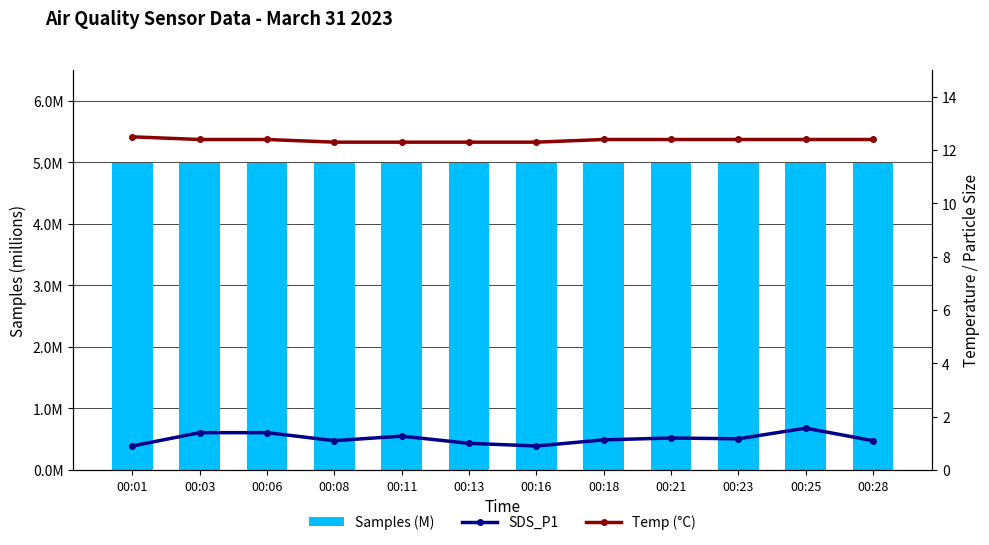

What is the difference between the highest and lowest values at 00:11?

11.0